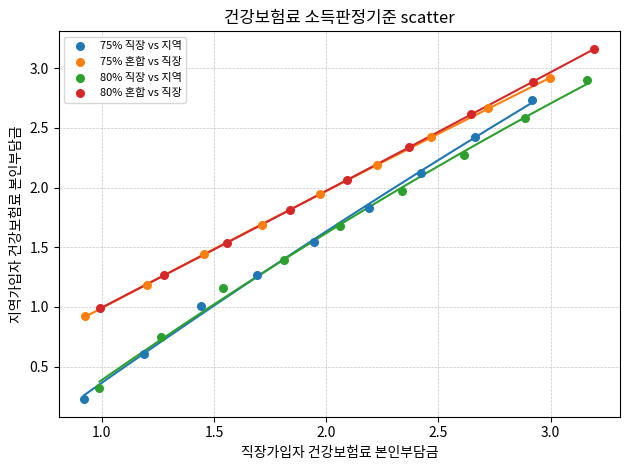

Which series reaches the maximum Y coordinate?

80% 혼합 vs 직장